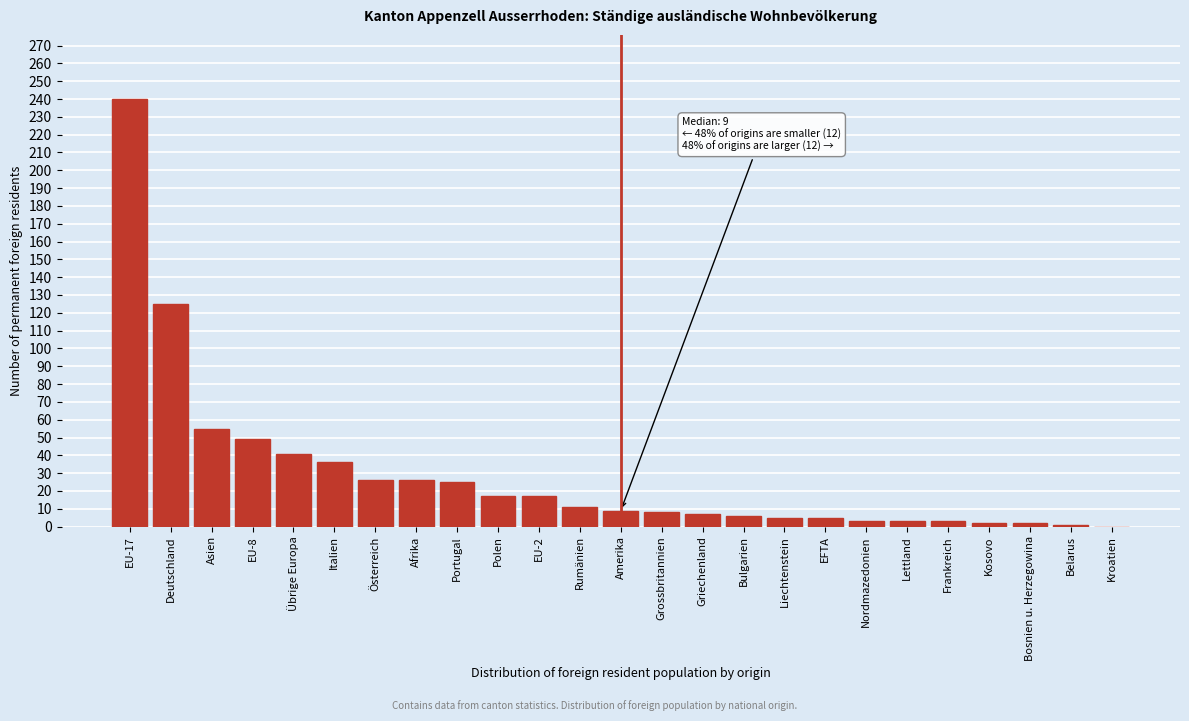

What is the change in value from EU-8 to Grossbritannien?

-41